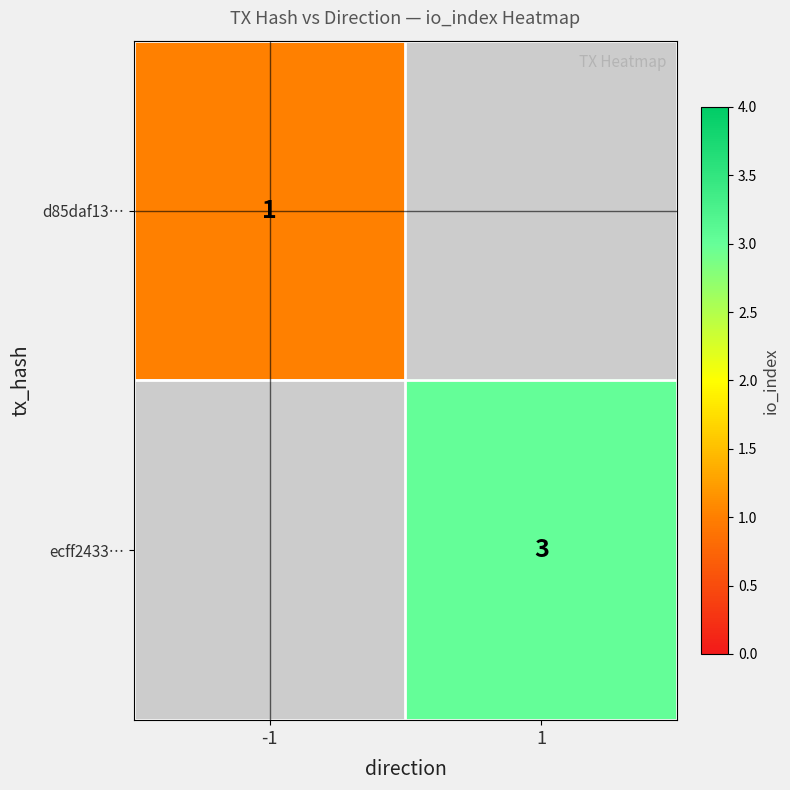

Is it true that ecff2433… equals 5 at 1?

False